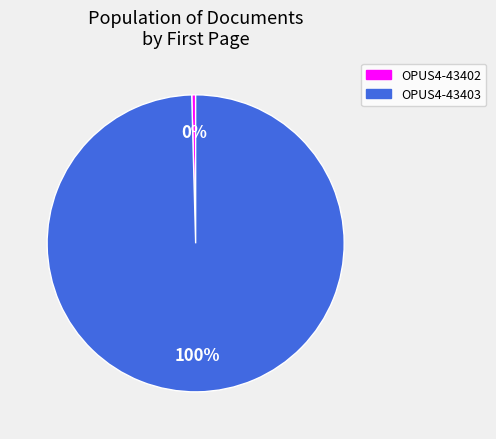

True or false: OPUS4-43402 accounts for 0% of the total.

True